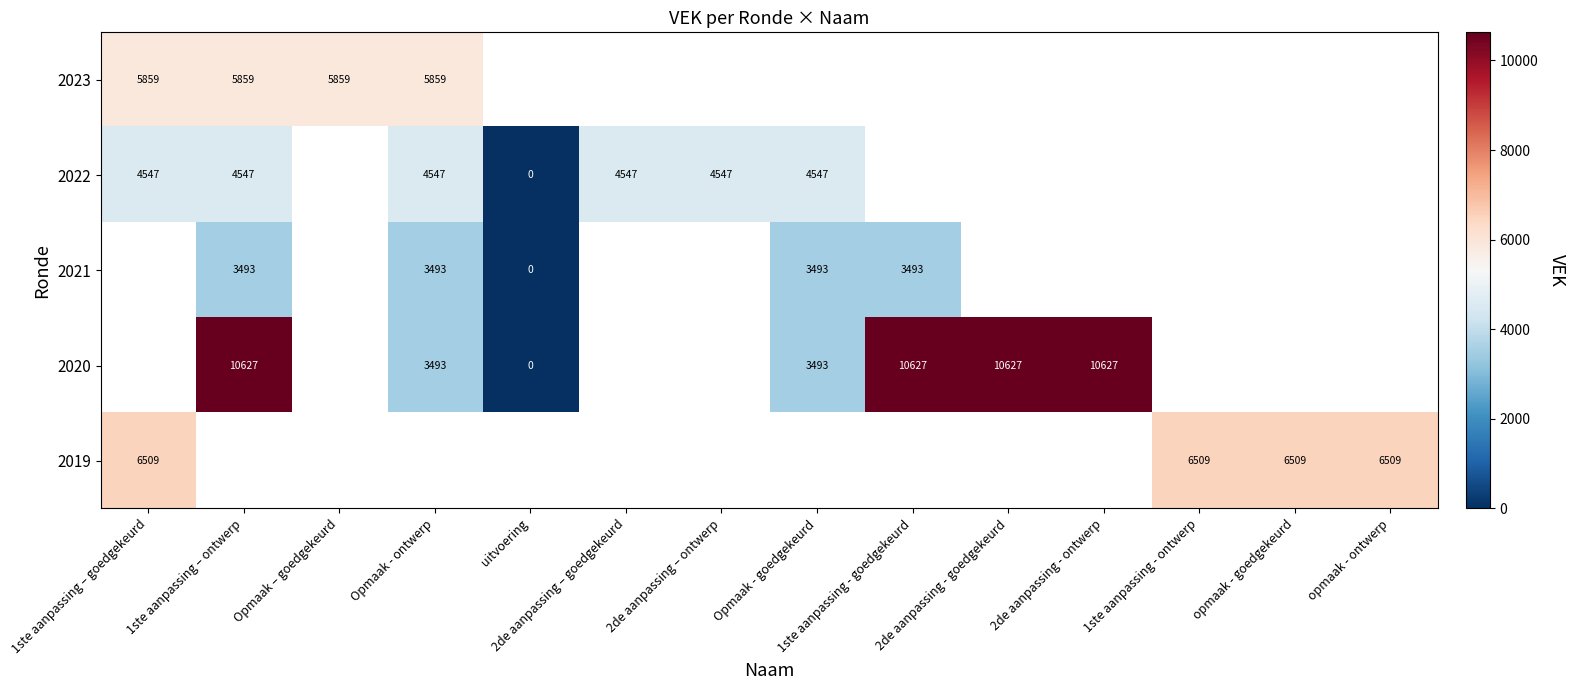

Between 2de aanpassing - goedgekeurd and opmaak - ontwerp, which is larger?

opmaak - ontwerp